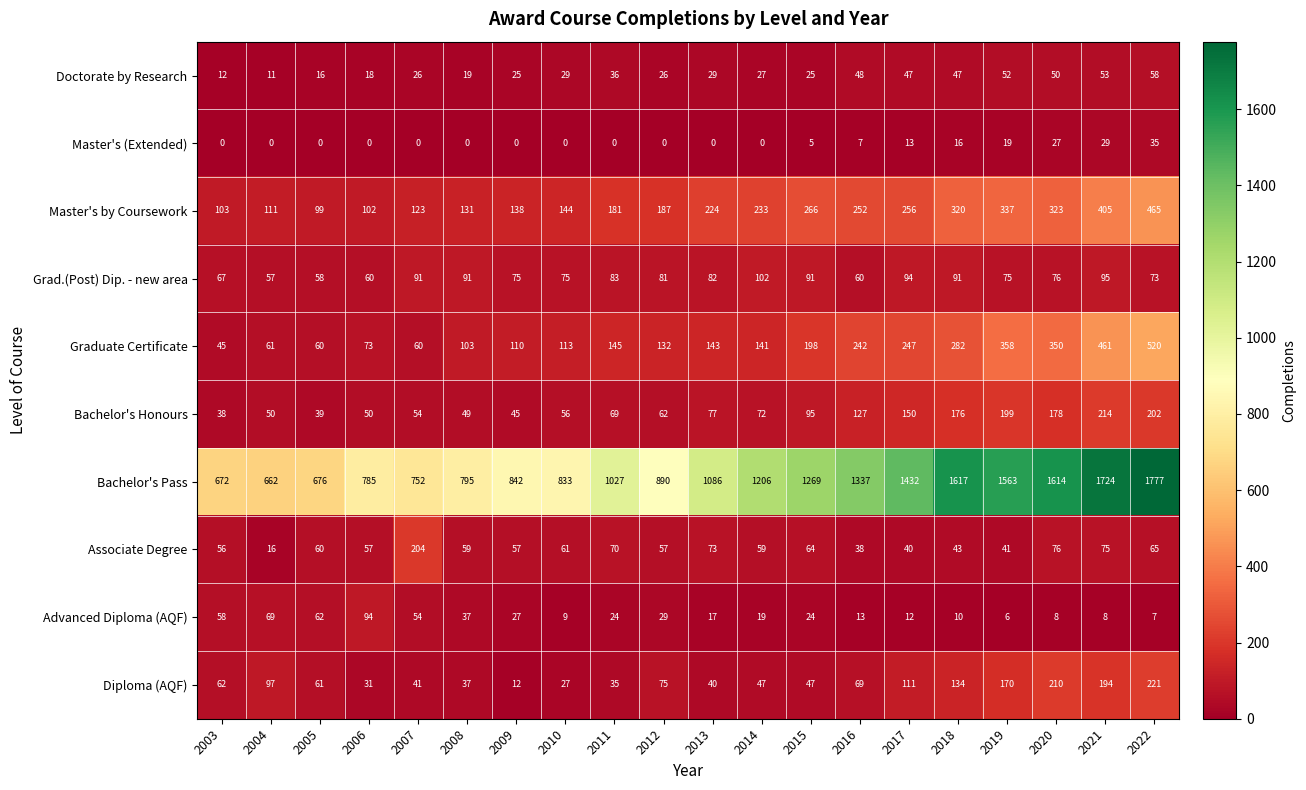

Count the number of categories in the chart.

20